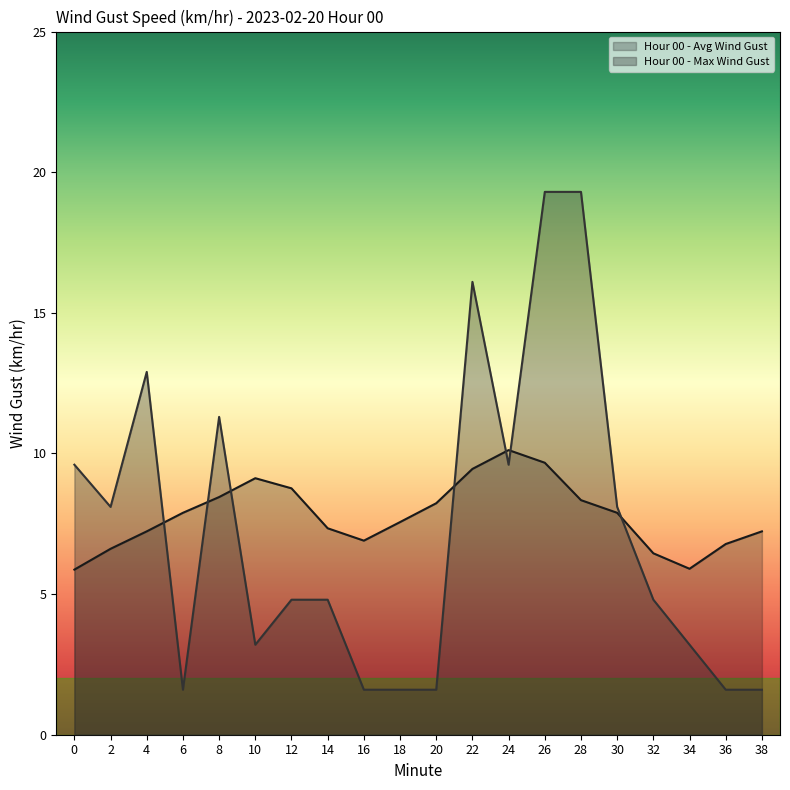

At 38, list the series in order from largest to smallest.

Hour 00 - Avg Wind Gust, Hour 00 - Max Wind Gust